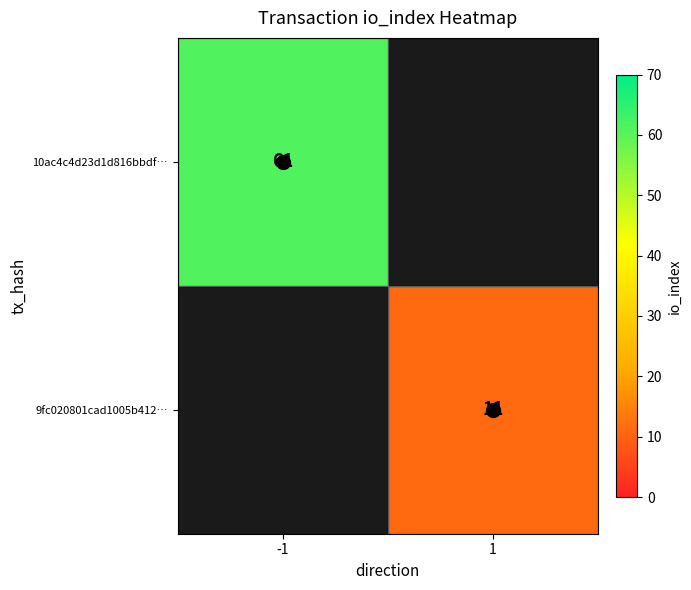

What is the smallest value displayed?

11.0